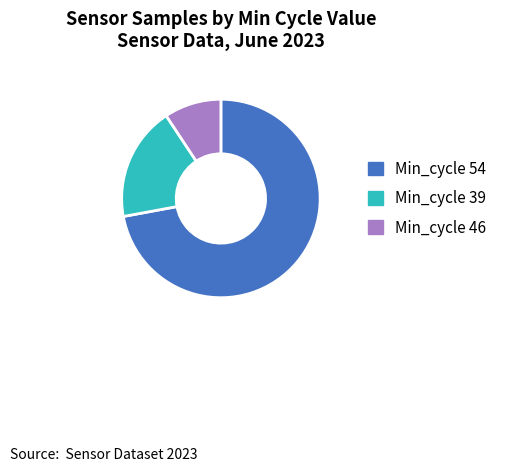

Which category has the biggest portion of the pie?

Min_cycle 54